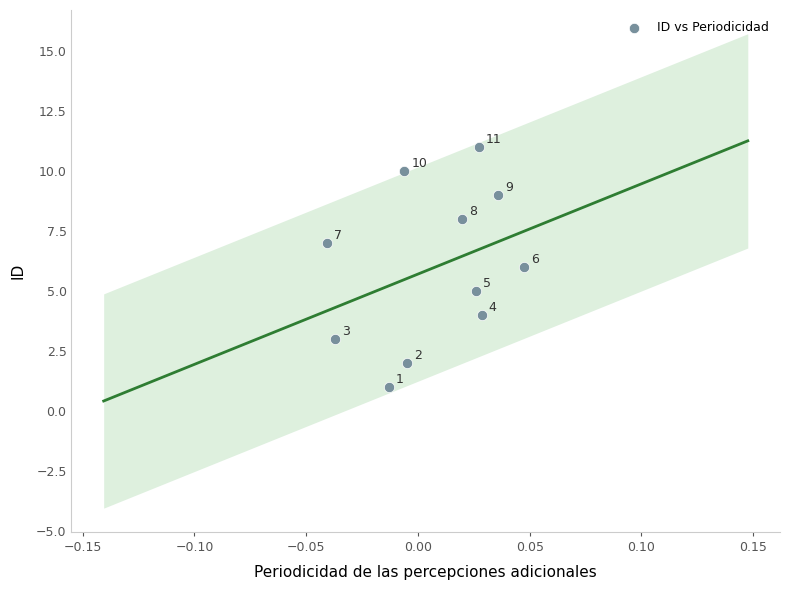

What Y value in the scatter plot is closest to 6?

6